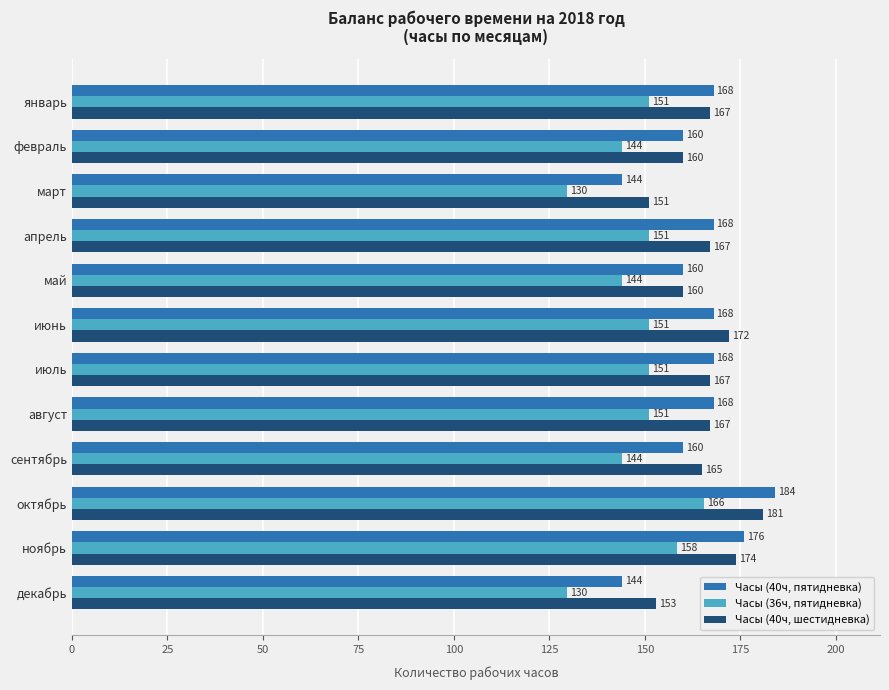

What is the maximum value for Часы (40ч, шестидневка)?

181.0